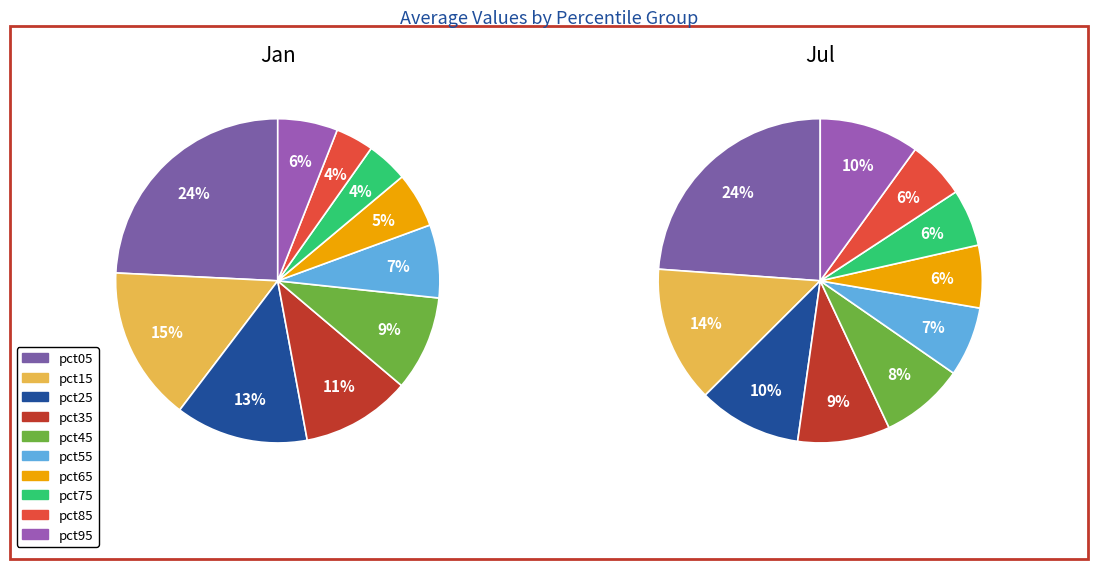

Which series has the widest spread of values?

Jan